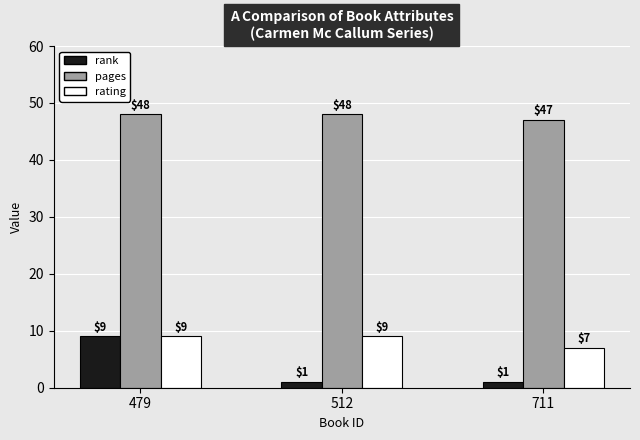

What is the maximum value shown in the chart?

48